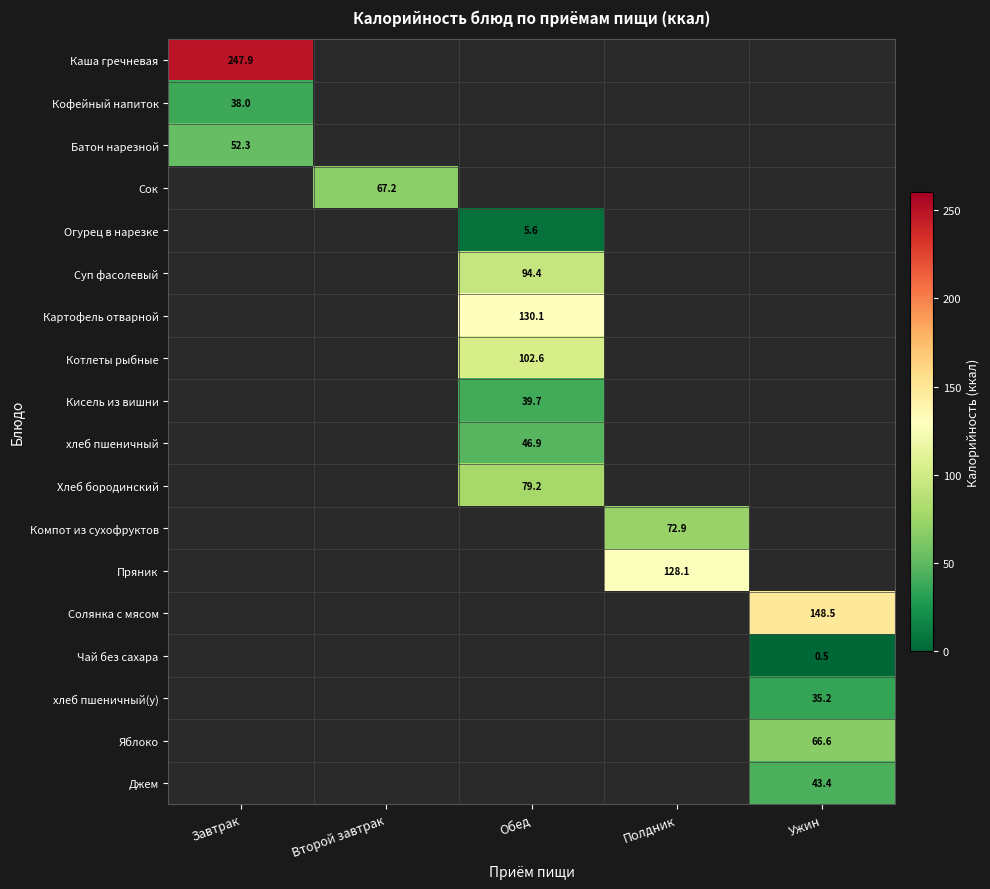

How many series are shown in this chart?

18